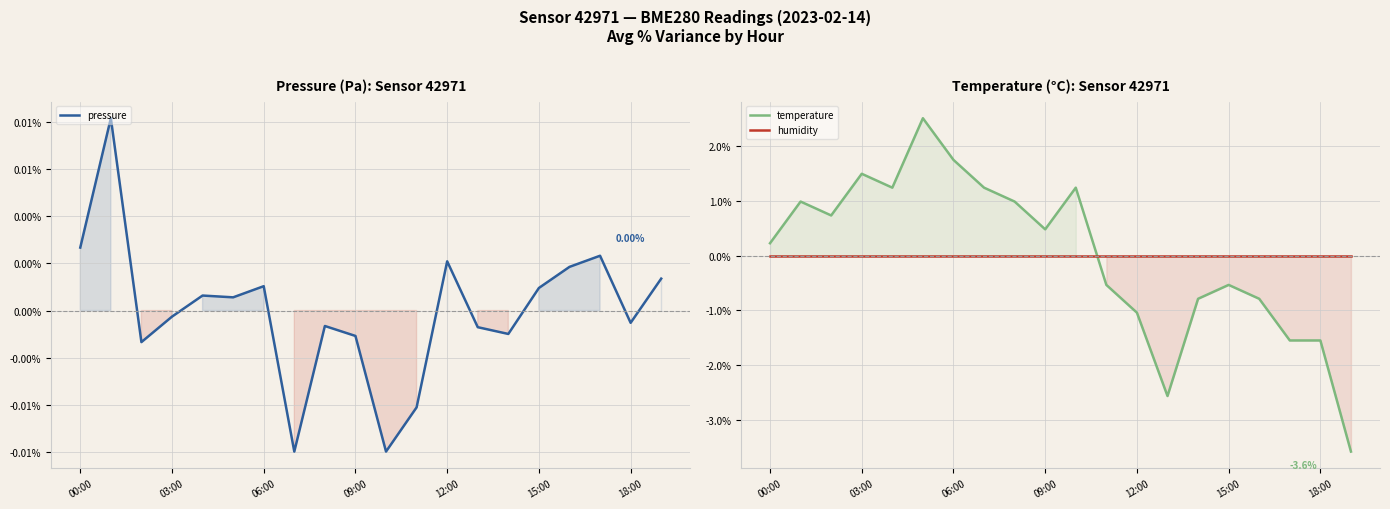

True or false: humidity has a value of 0.0 at 15:00.

True